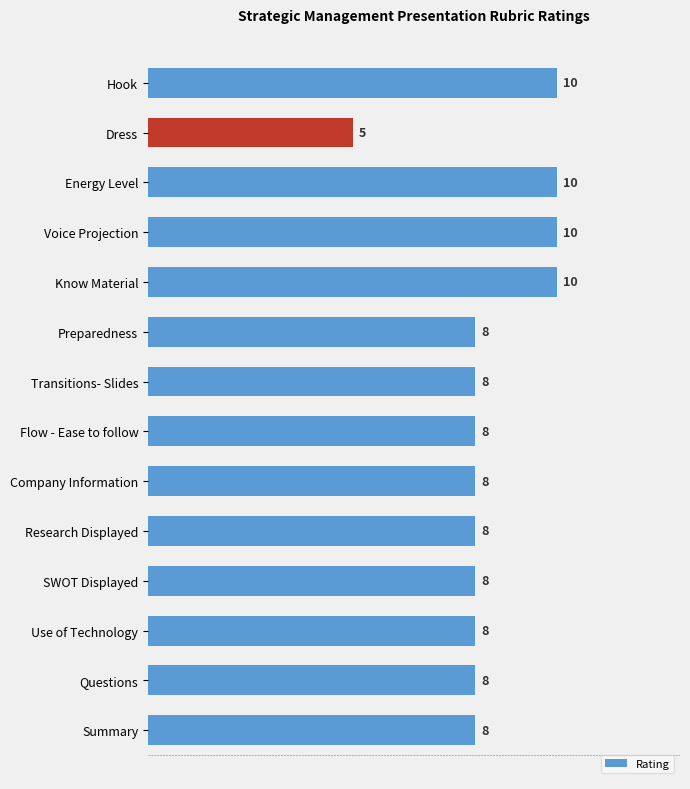

What is the difference between the values at Dress and Company Information?

3